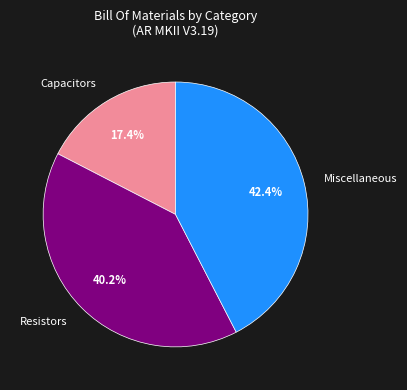

Is it true that Miscellaneous is 33% of the pie?

False